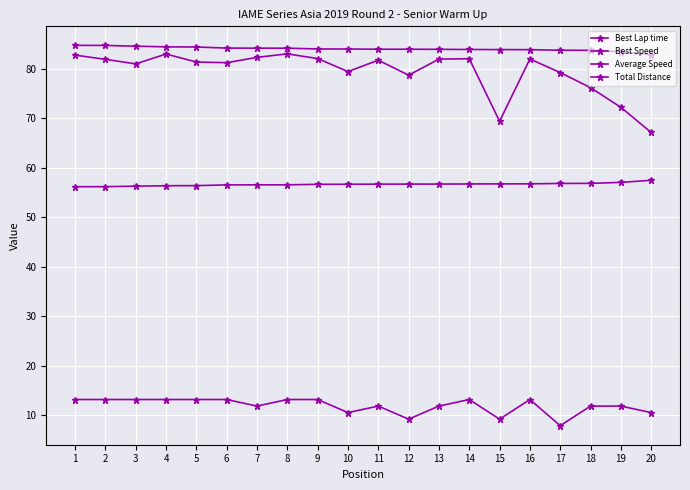

At 19, list the series in order from smallest to largest.

Total Distance, Best Lap time, Average Speed, Best Speed